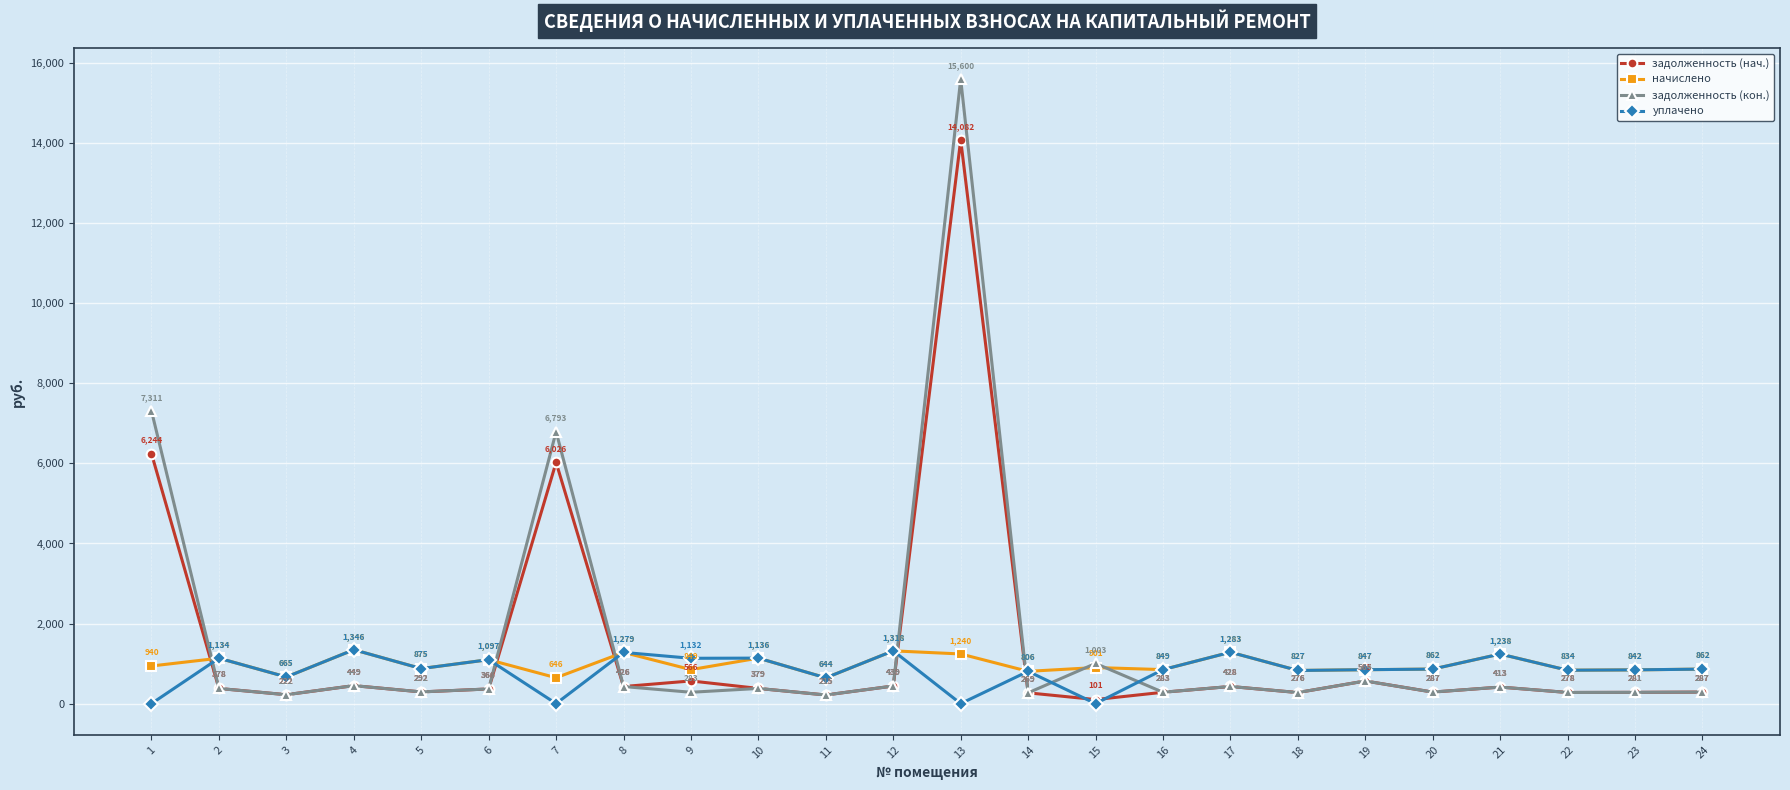

What is the difference between the задолженность (кон.) values at 7 and 19?

6228.2